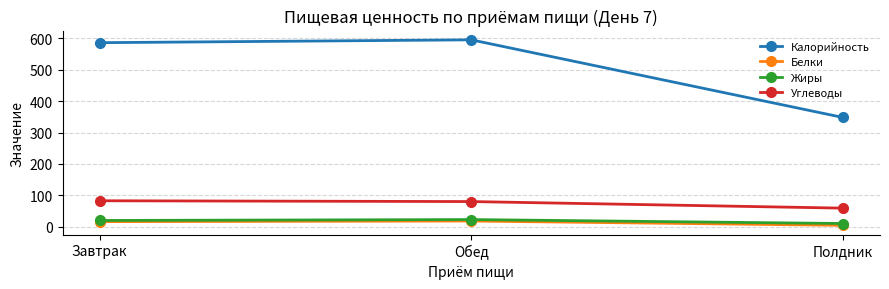

What position from the left is Полдник?

3